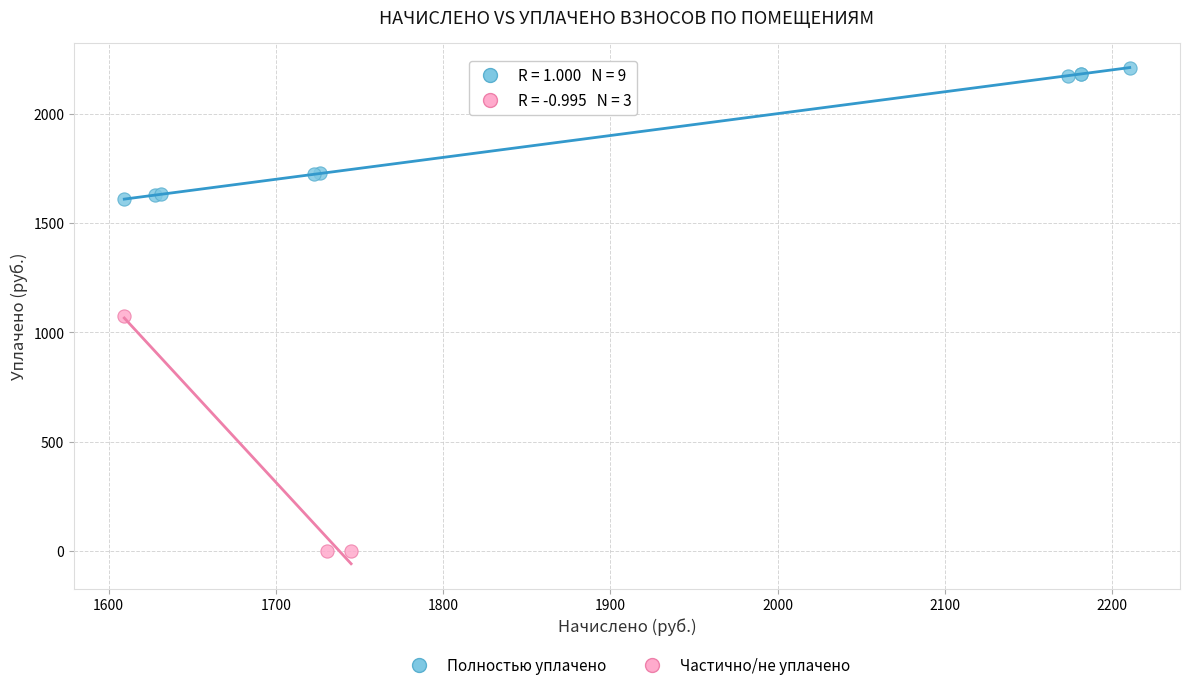

Which series contains the highest Y value?

Полностью уплачено